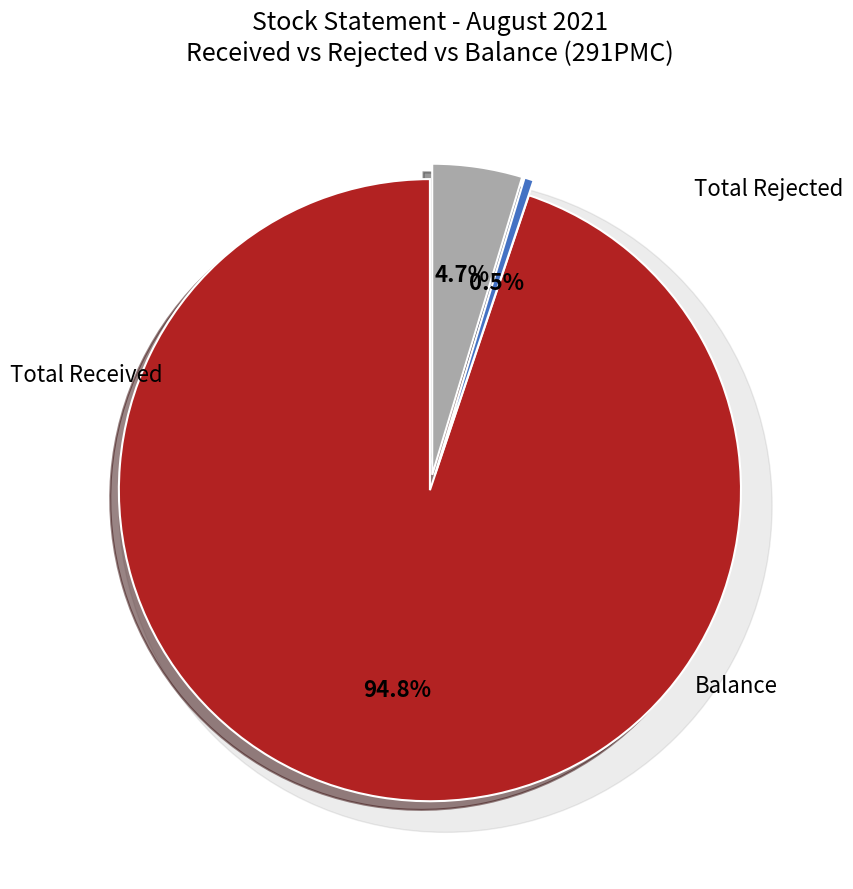

True or false: 366 accounts for 1% of the total.

False